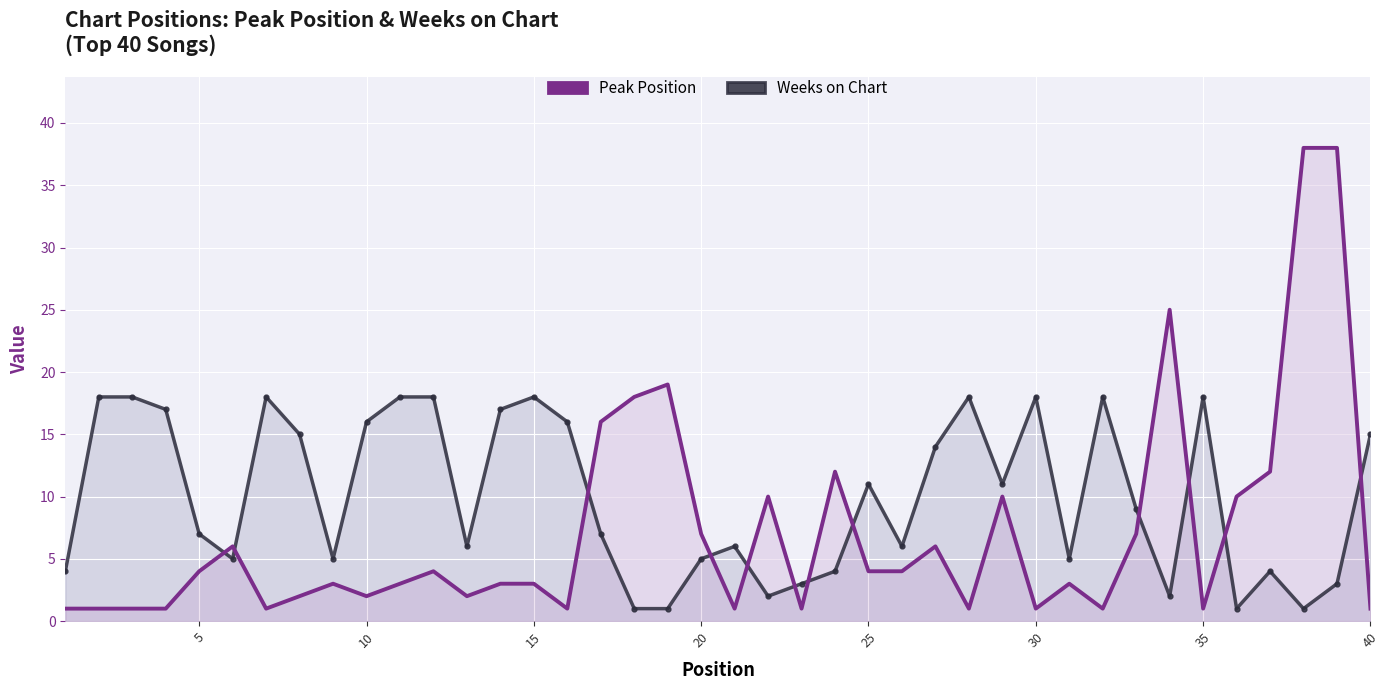

How many times do Weeks on Chart and Peak Position cross each other?

12